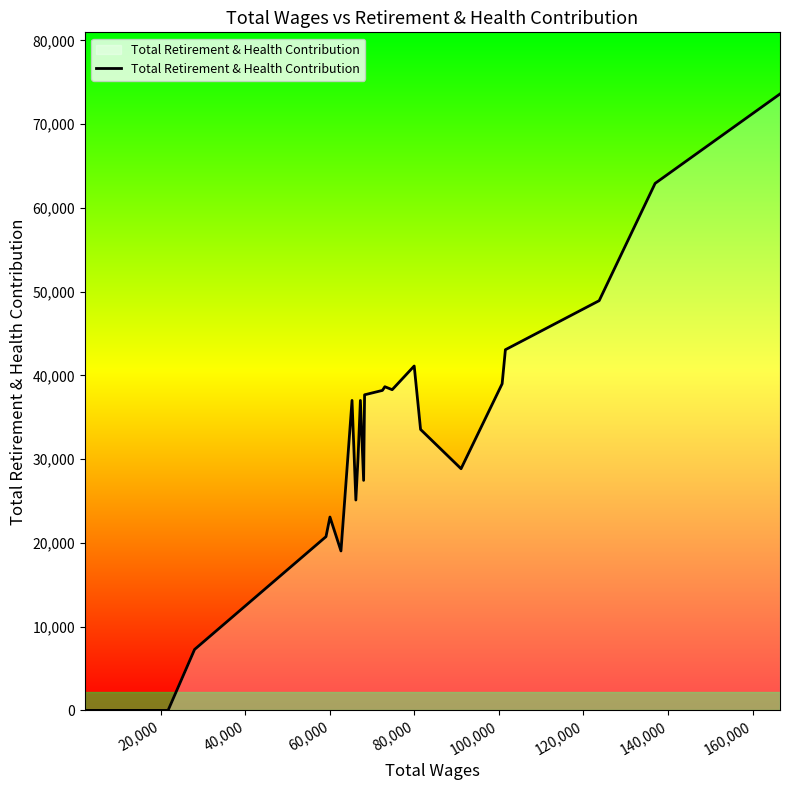

How many lines are shown in the chart?

1